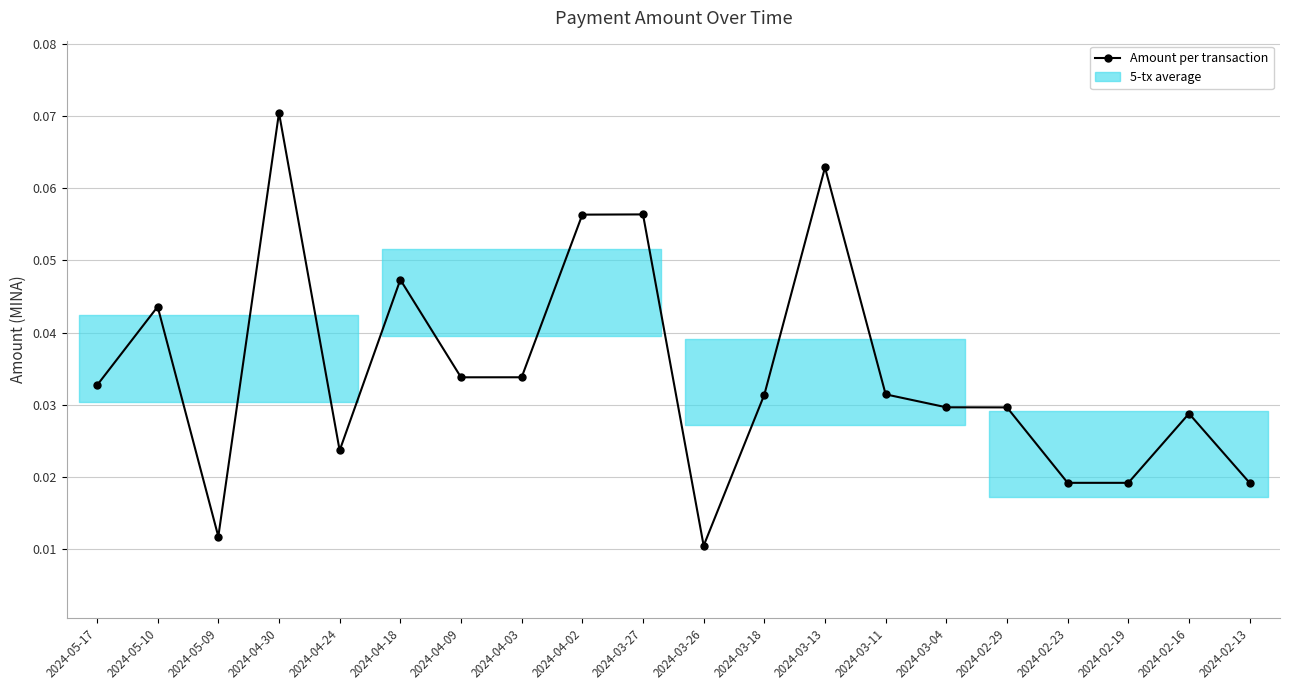

What position from the left is 2024-03-04?

15